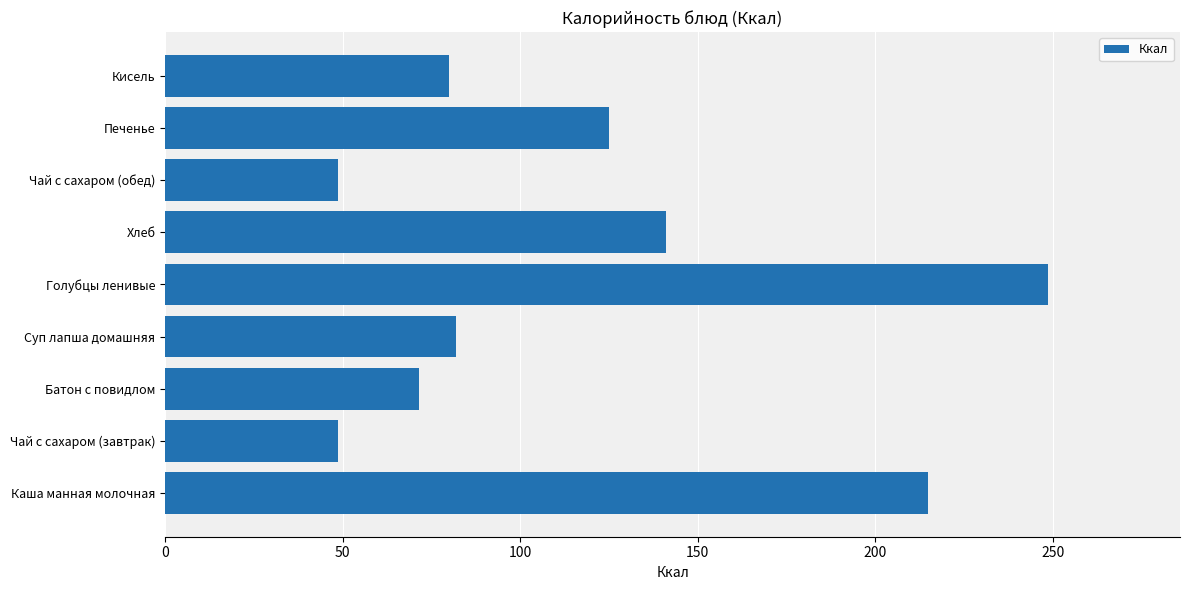

Between Чай с сахаром (обед) and Суп лапша домашняя, which is larger?

Суп лапша домашняя